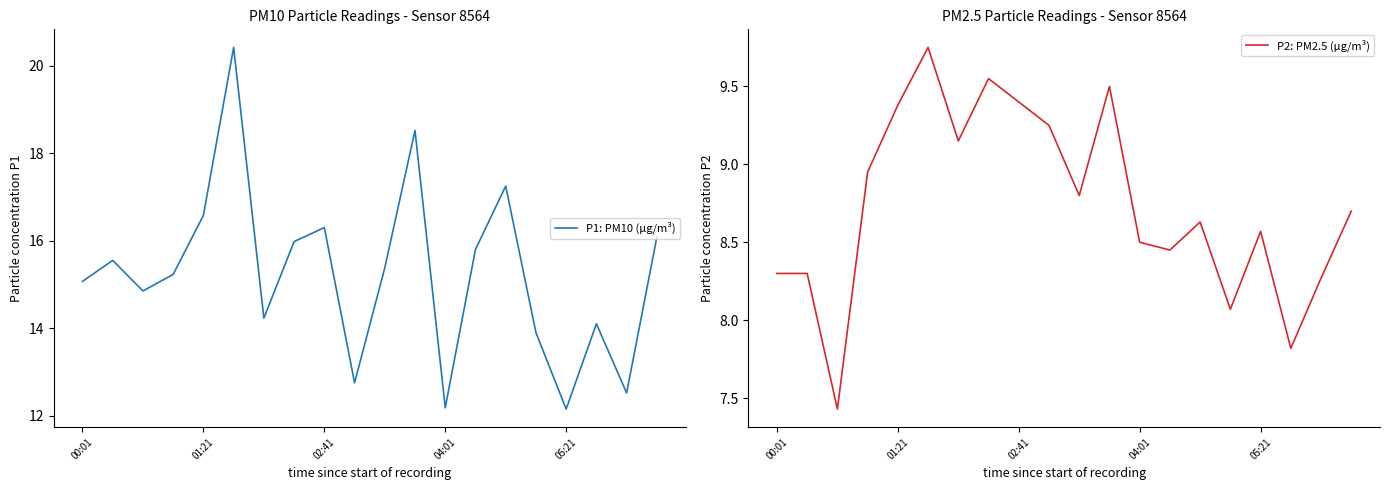

List the series in order of their overall mean, highest first.

P1: PM10 (µg/m³), P2: PM2.5 (µg/m³)